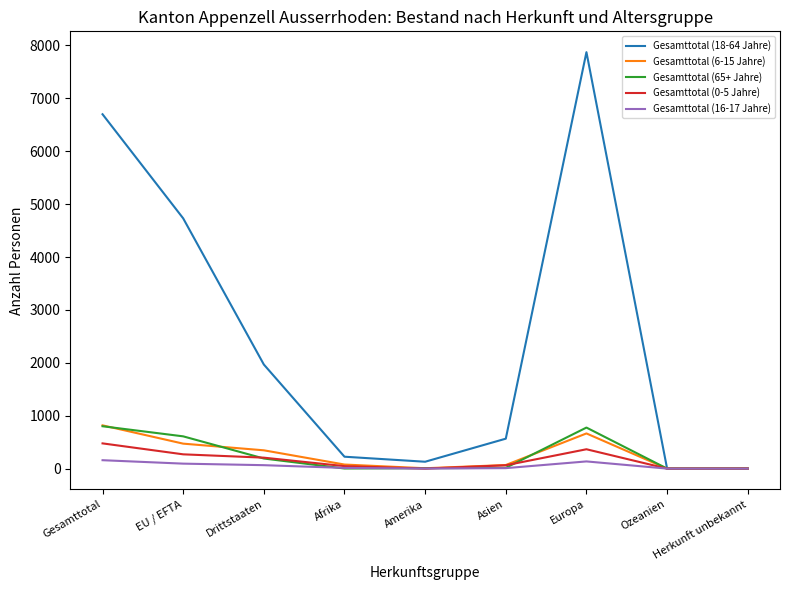

What are all the series names shown in the legend?

Gesamttotal (18-64 Jahre), Gesamttotal (6-15 Jahre), Gesamttotal (65+ Jahre), Gesamttotal (0-5 Jahre), Gesamttotal (16-17 Jahre)